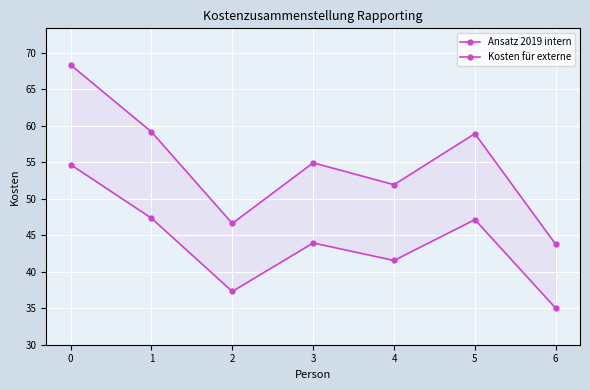

What value does the Ansatz 2019 intern series have at 3?

44.0